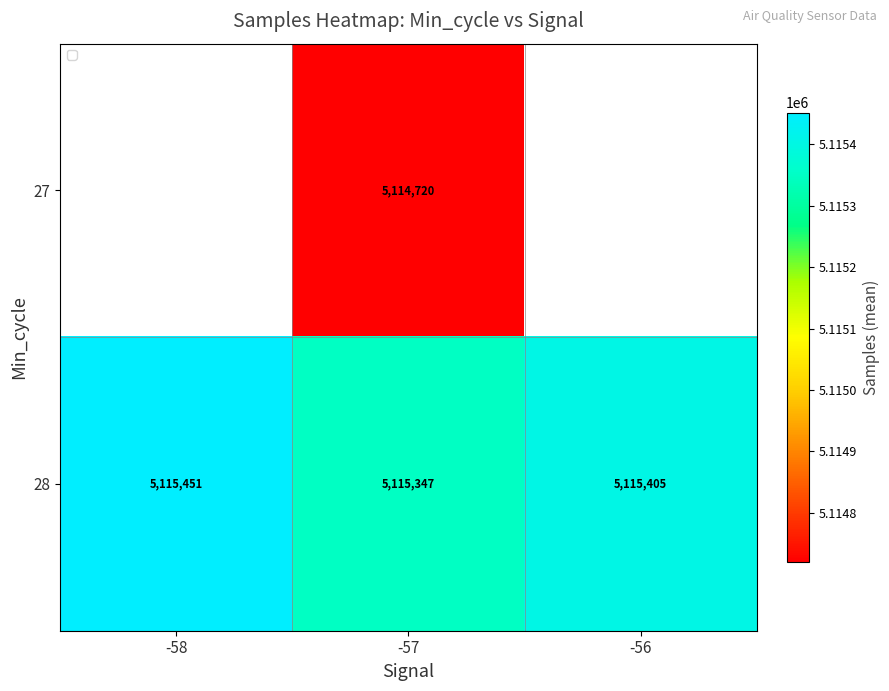

What is the difference between the highest and lowest values at -57?

627